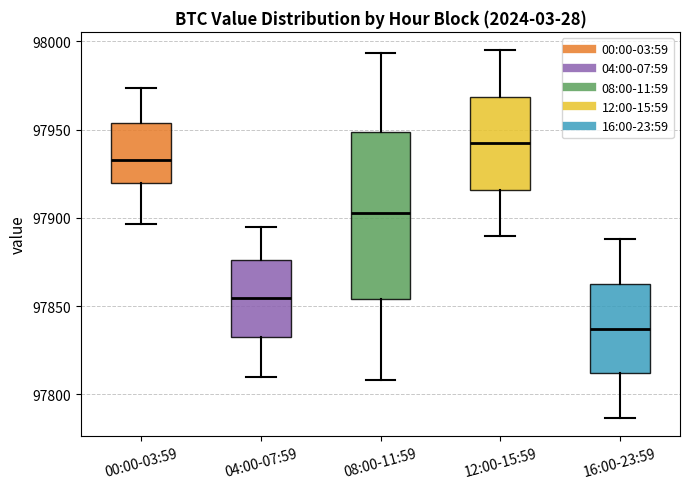

Which box's median line is the highest?

12:00-15:59